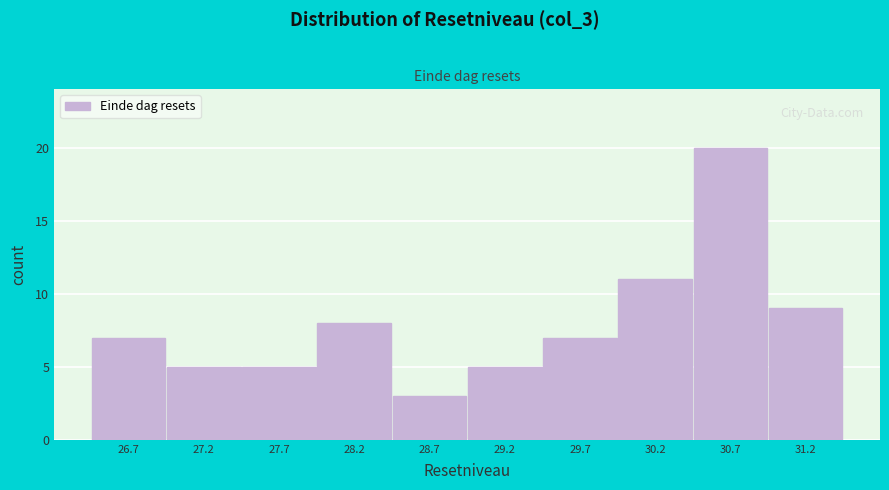

Reading left to right, list every bar in this chart as the range it spans on the x-axis followed by its height. Neither the bar edges nor the heights are printed on the chart, so give them approximately, as read against the axes.

26.50 to 27.00: 7
27.00 to 27.50: 5
27.50 to 28.00: 5
28.00 to 28.50: 8
28.50 to 29.00: 3
29.00 to 29.50: 5
29.50 to 29.95: 7
29.95 to 30.45: 11
30.45 to 30.95: 20
30.95 to 31.45: 9